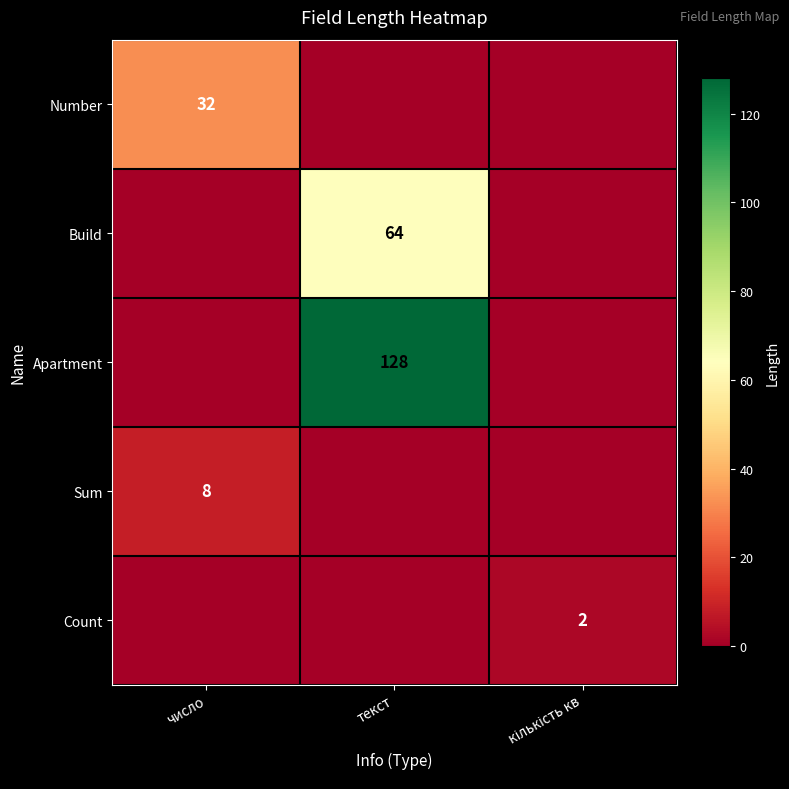

The value of Apartment at текст is 175. True or false?

False